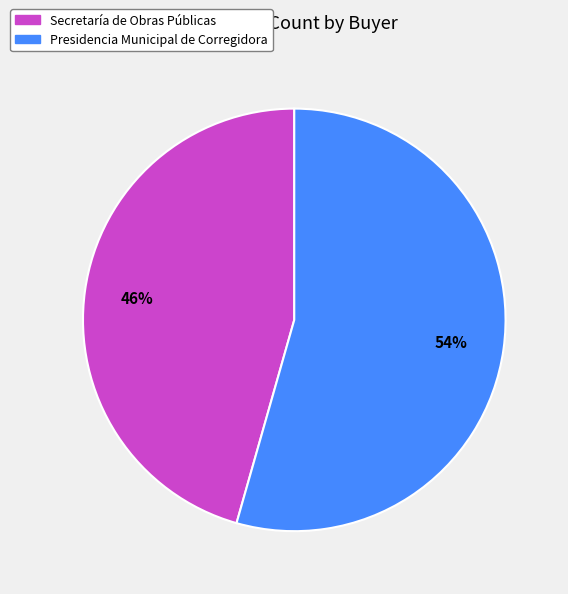

Does Presidencia Municipal de Corregidora account for over 50% of the chart?

Yes